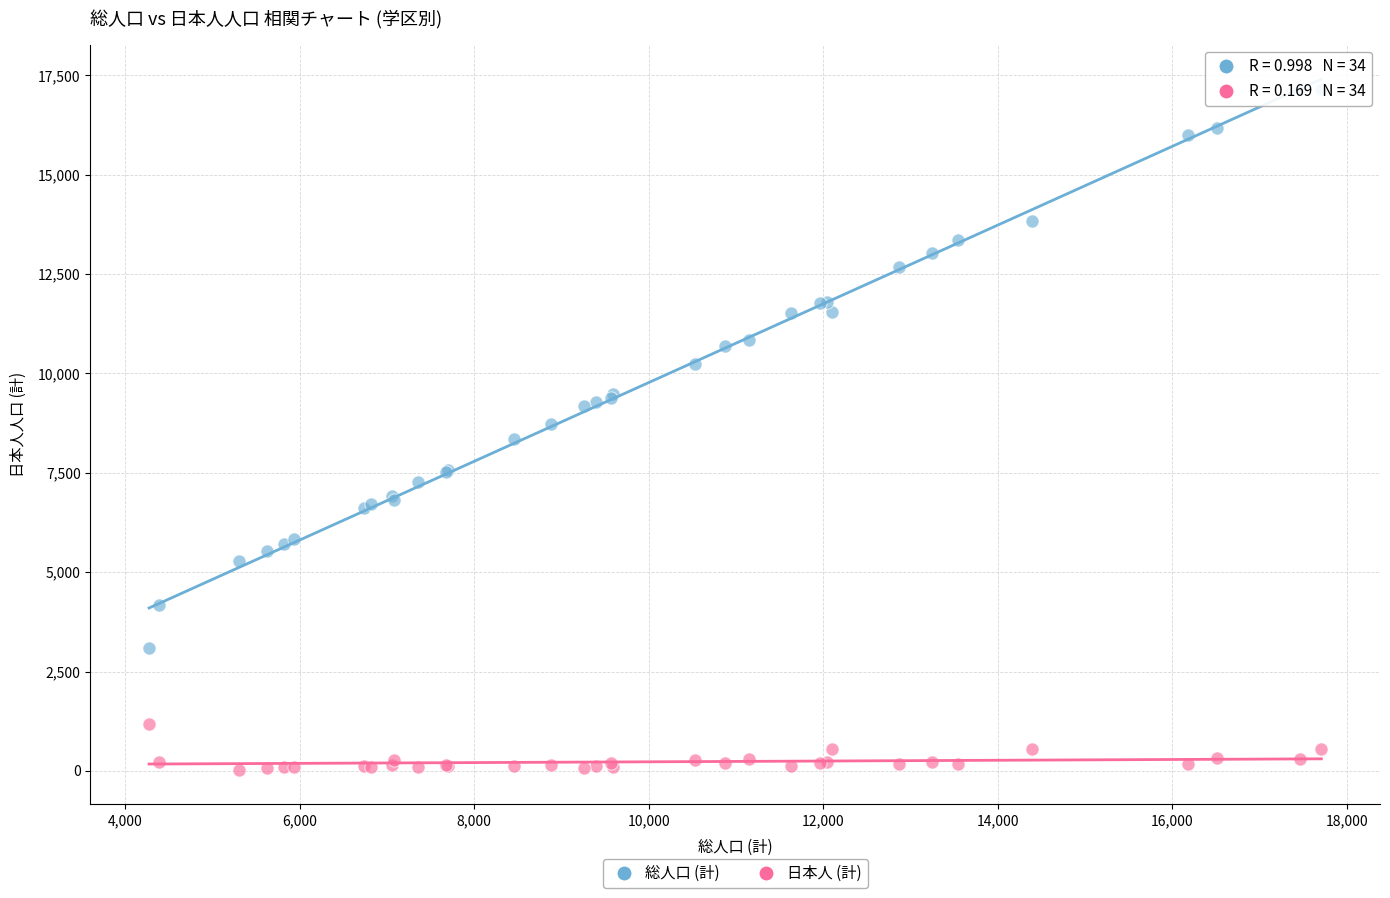

What is the X range (max minus min) for the scatter plot?

13436